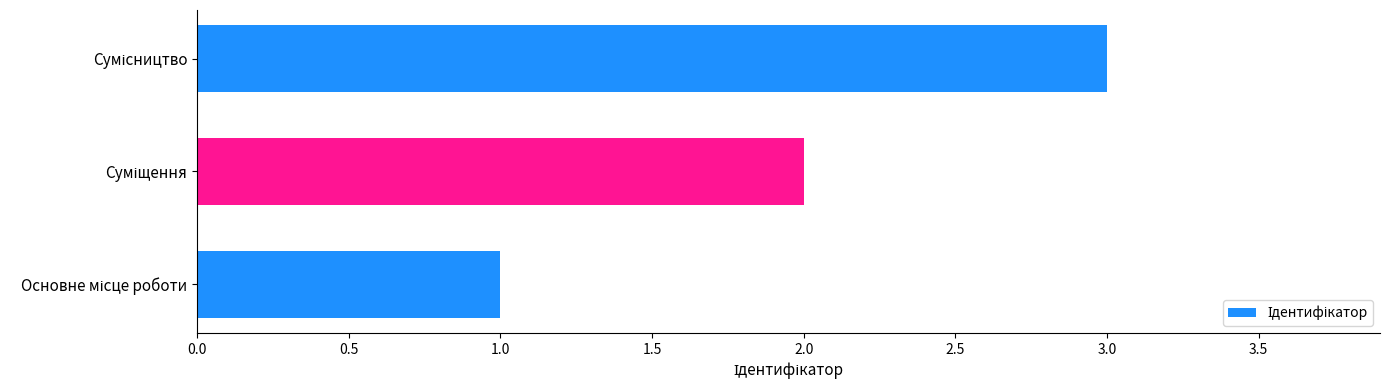

How many bars are there in total?

3